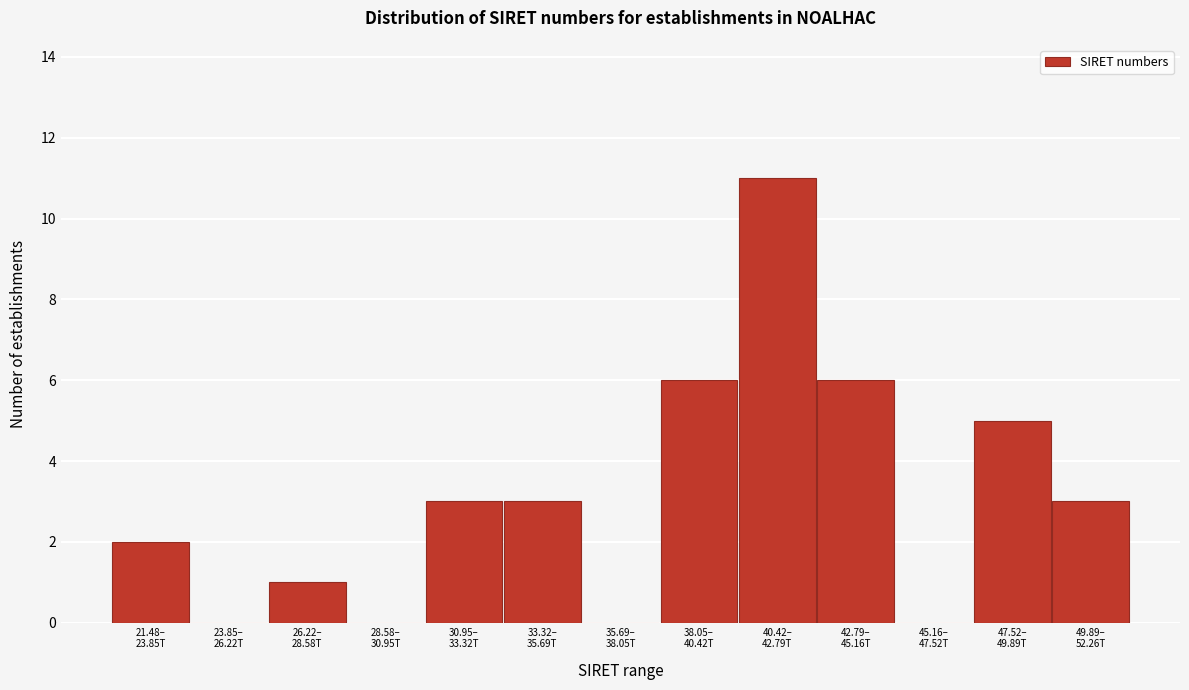

What is the maximum value shown in the chart?

11